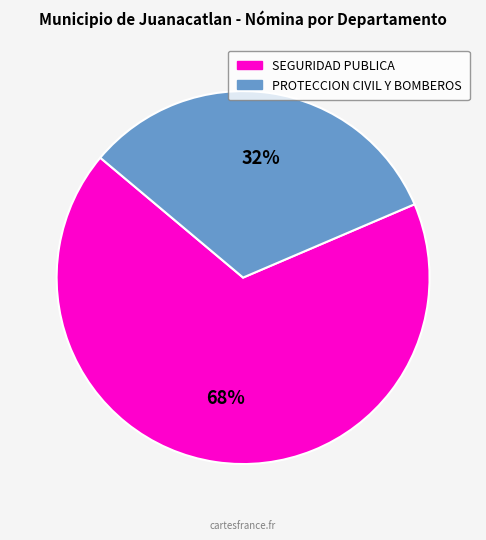

To the nearest percent, what is the average slice percentage?

50%